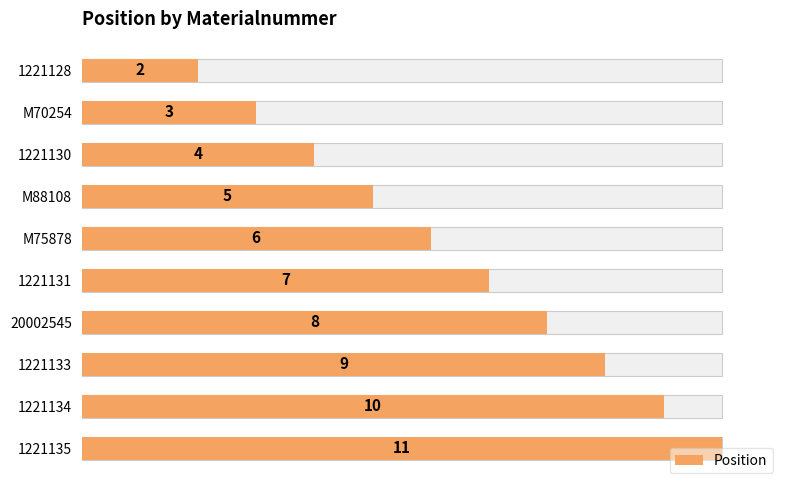

What is the minimum value shown in the chart?

2